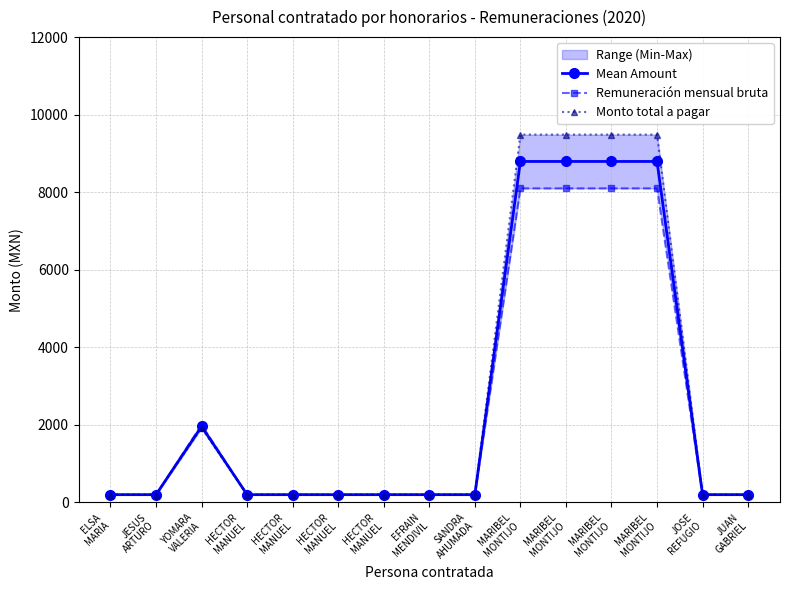

True or false: Monto total a pagar and Mean Amount intersect in this chart.

True